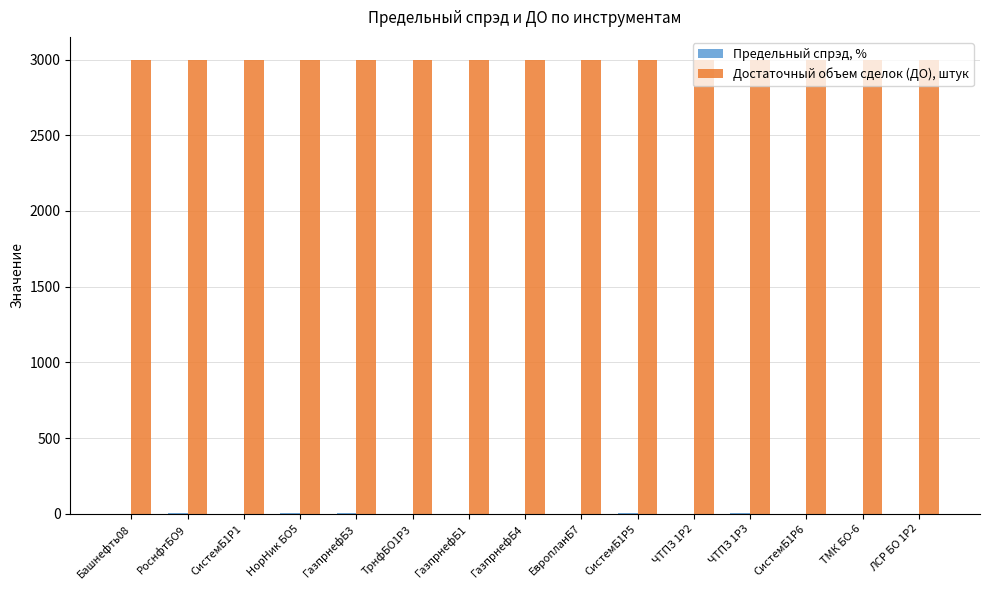

Which series has the largest total across all categories?

Достаточный объем сделок (ДО), штук